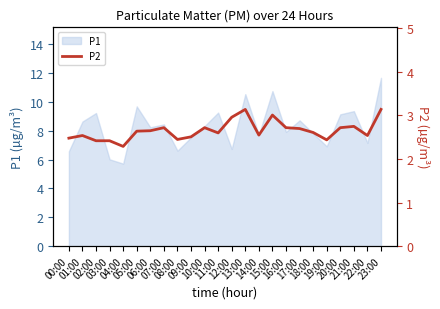

What is the smallest value displayed?

2.3